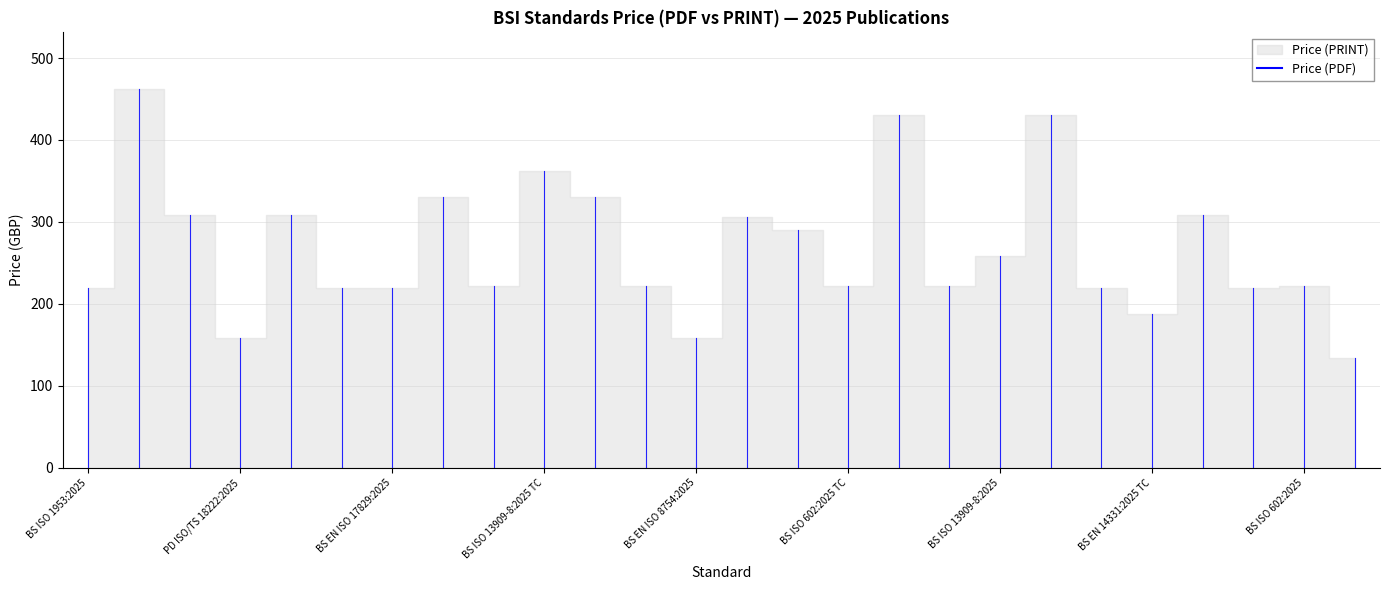

Count the number of data series in this chart.

2